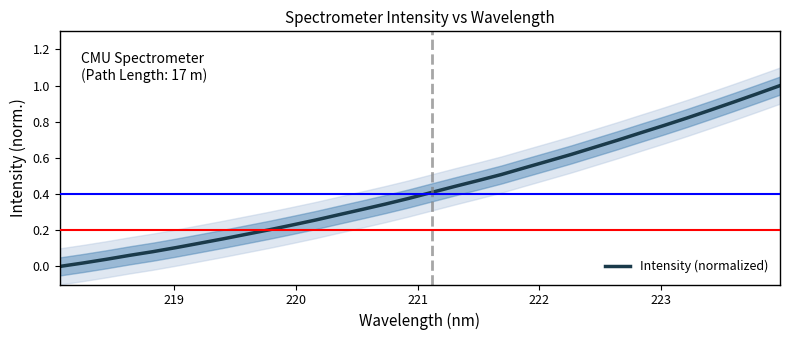

What is the value of the 29th point from the left?

0.9